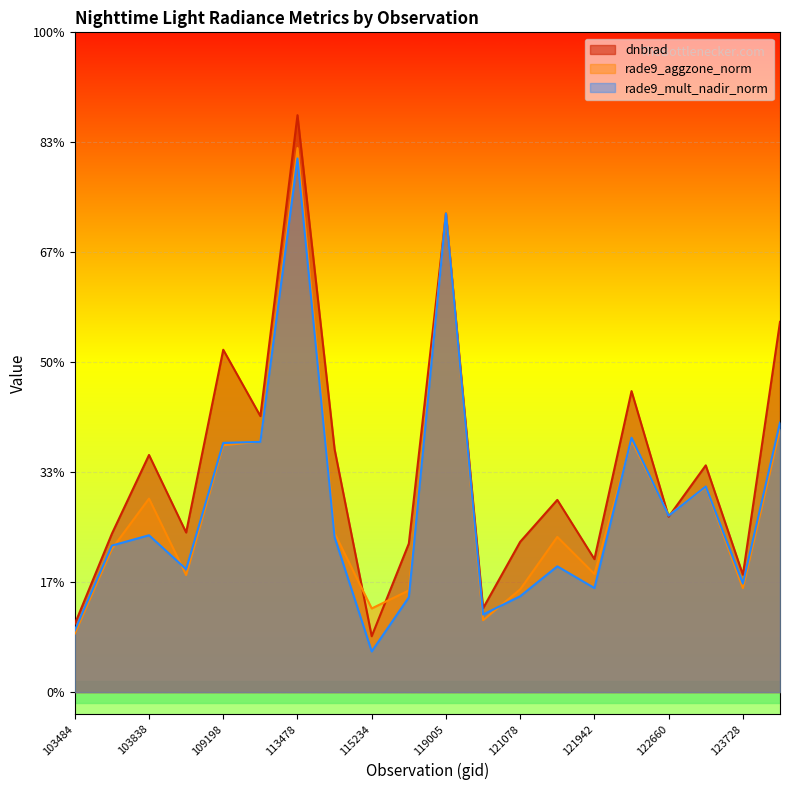

What are all the series names shown in the legend?

dnbrad, rade9_aggzone_norm, rade9_mult_nadir_norm